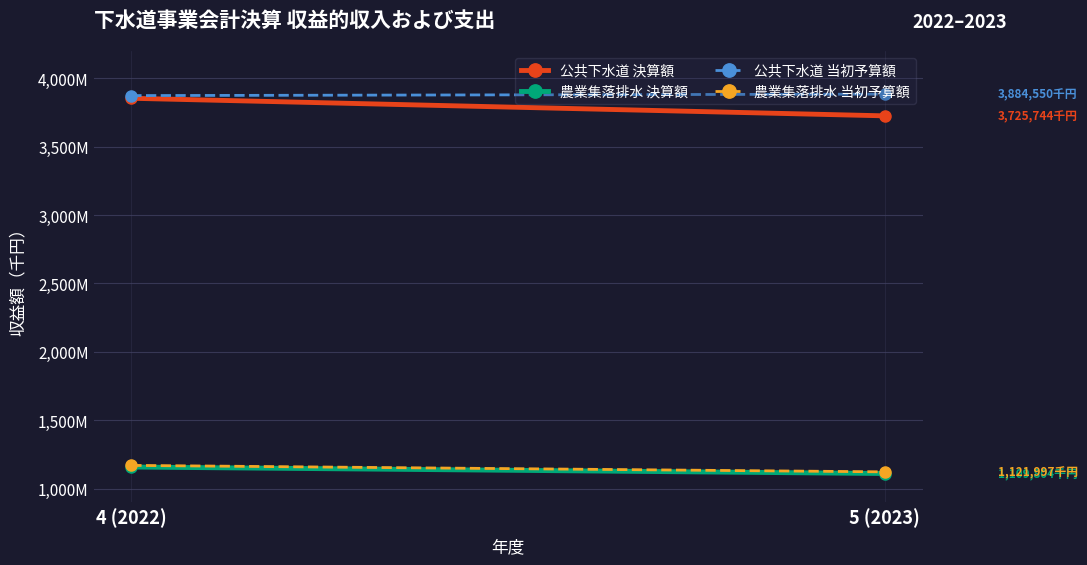

Between 4 (2022) and 5 (2023), which series saw the biggest shift?

公共下水道 決算額